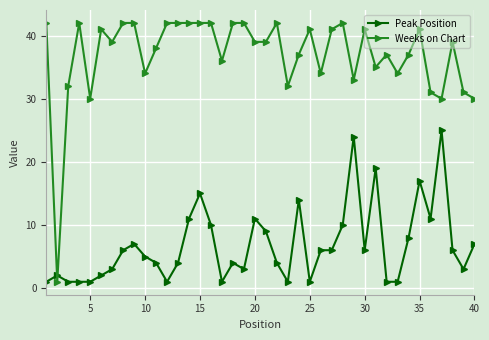

Which series has the largest total across all categories?

Weeks on Chart